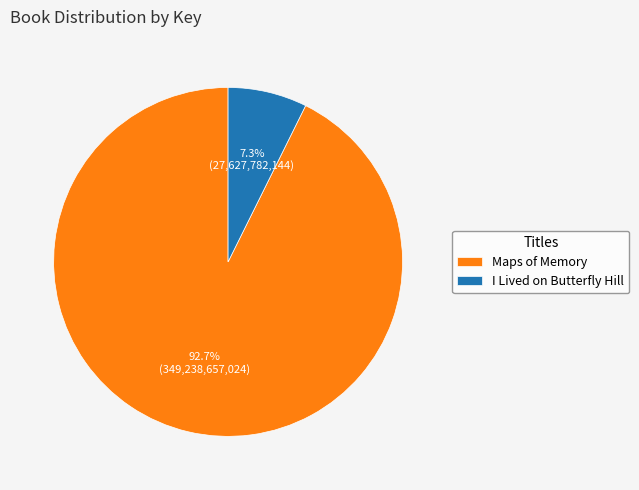

Which slice is the largest?

Maps of Memory